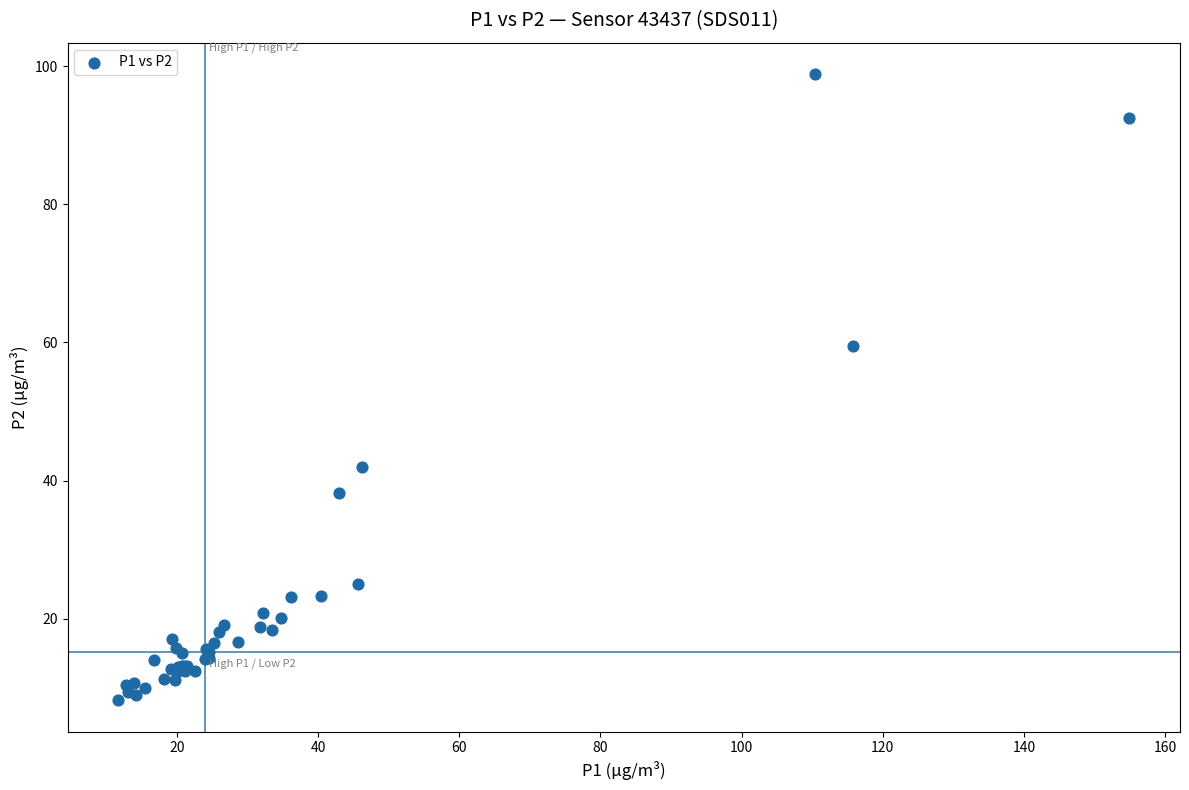

What Y value in the scatter plot is closest to 53?

59.5